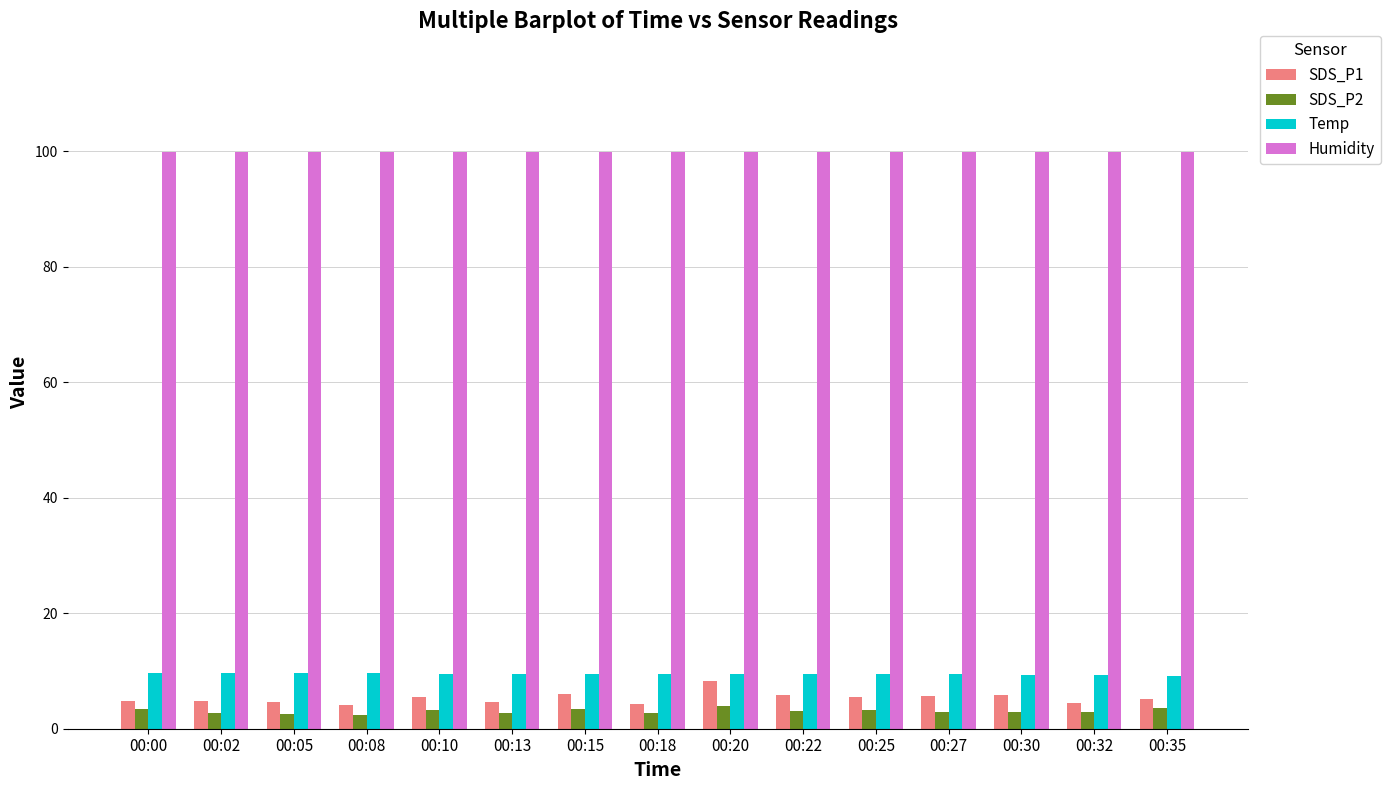

What is the difference between the highest and lowest values at 00:30?

97.0